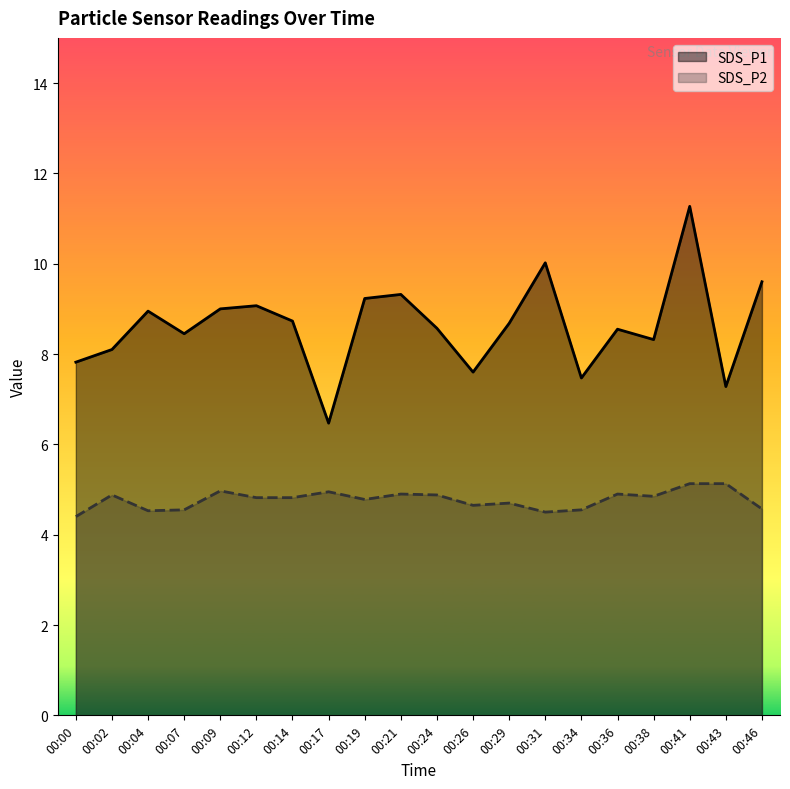

Reading left to right, transcribe all the data shown in this chart.

SDS_P1: 00:00=7.8	00:02=8.1	00:04=8.9	00:07=8.4	00:09=9.0	00:12=9.1	00:14=8.7	00:17=6.5	00:19=9.2	00:21=9.3	00:24=8.6	00:26=7.6	00:29=8.7	00:31=10.0	00:34=7.5	00:36=8.6	00:38=8.3	00:41=11.3	00:43=7.3	00:46=9.6
SDS_P2: 00:00=4.4	00:02=4.9	00:04=4.5	00:07=4.5	00:09=5.0	00:12=4.8	00:14=4.8	00:17=5.0	00:19=4.8	00:21=4.9	00:24=4.9	00:26=4.7	00:29=4.7	00:31=4.5	00:34=4.5	00:36=4.9	00:38=4.8	00:41=5.1	00:43=5.1	00:46=4.6